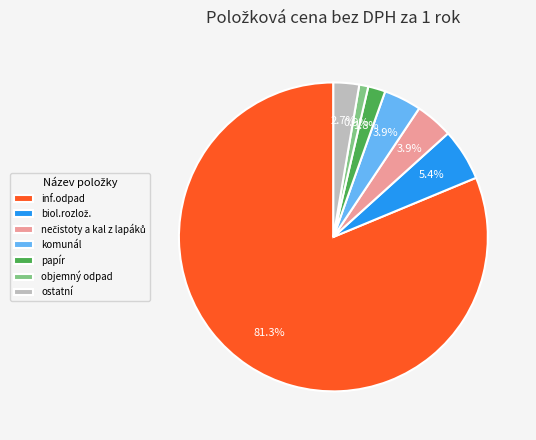

What percentage is the inf.odpad slice, to the nearest percent?

81%